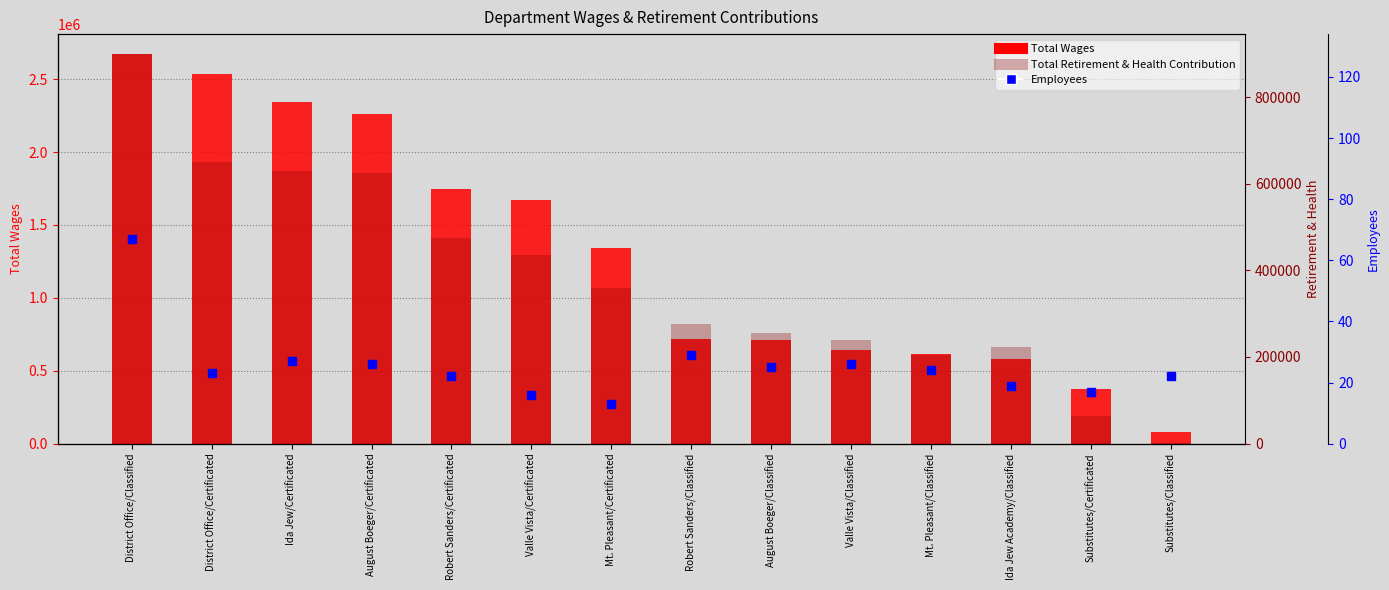

Which series has the widest spread of Y values?

Total Wages